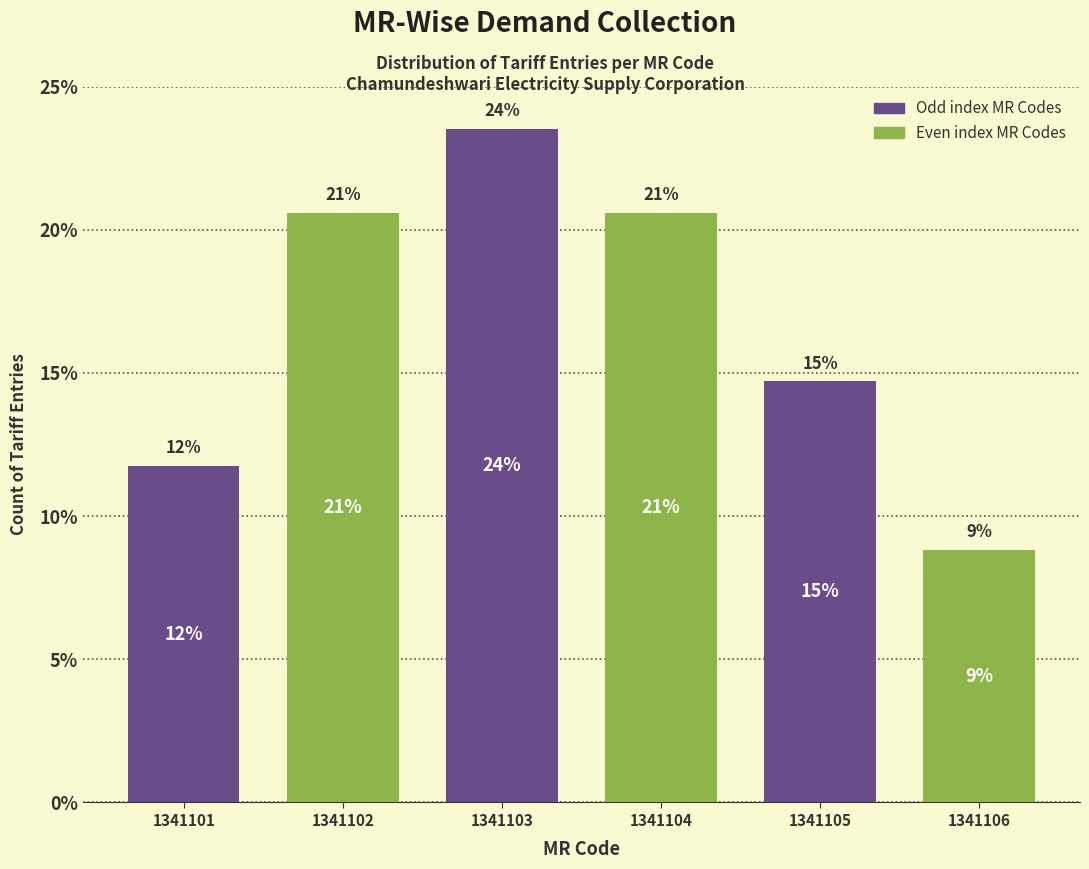

Does the chart contain any negative values?

No